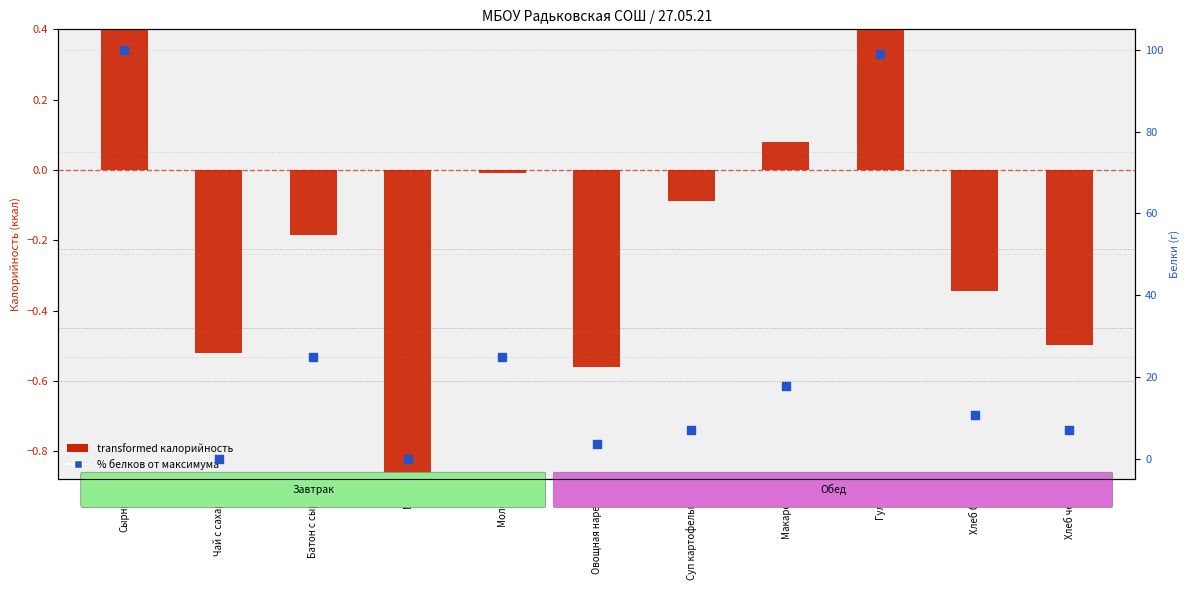

Is the value of % белков от максимума at Овощная нарезка greater than the value of transformed калорийность at Чай с сахаром?

Yes